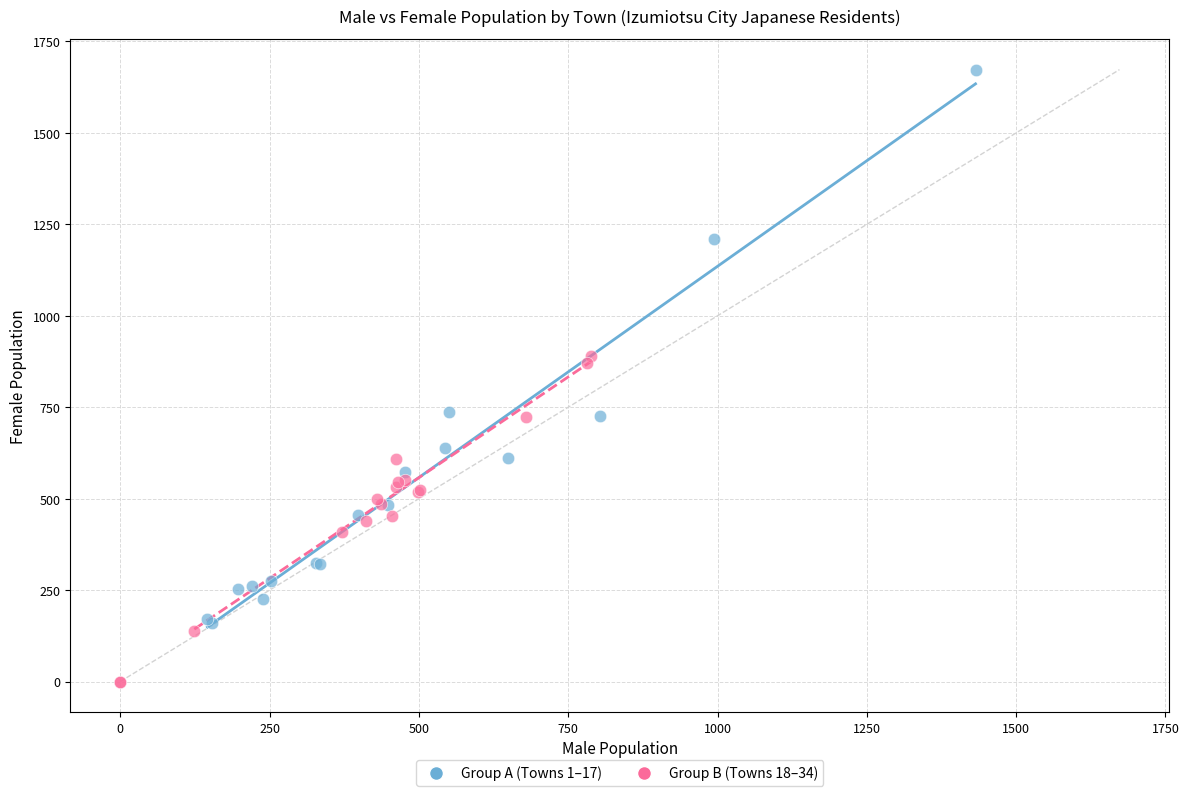

Which series has the widest spread of Y values?

Group A (Towns 1–17)